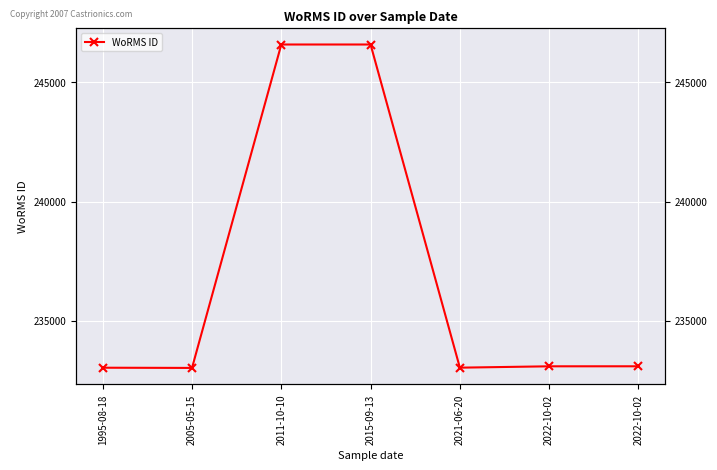

True or false: the data shows 402206 at 2011-10-10.

False